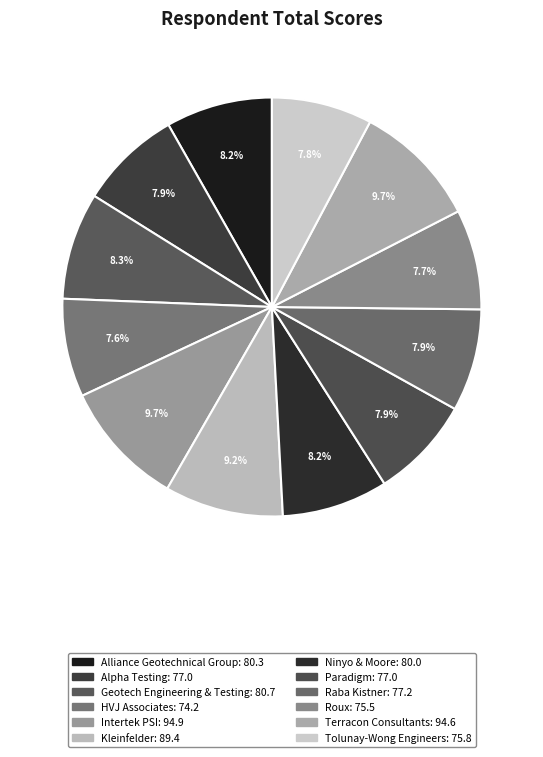

What is the change in value from Geotech Engineering & Testing to Paradigm?

-3.7